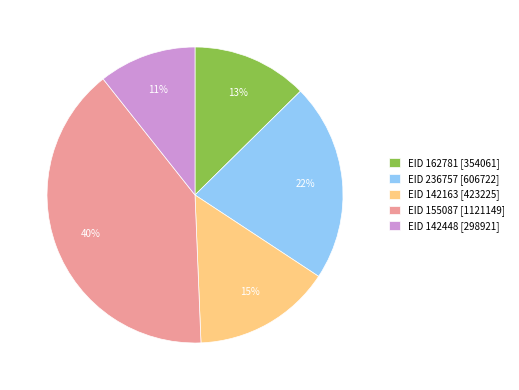

Which category has the smallest portion of the pie?

EID 142448 [298921]